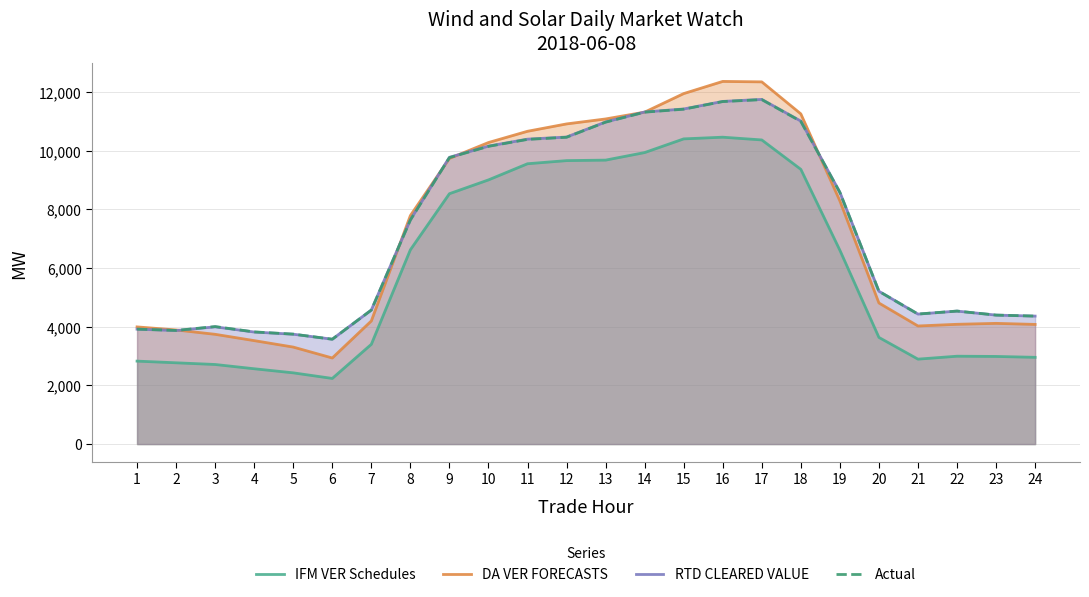

How many data points does each series have?

24